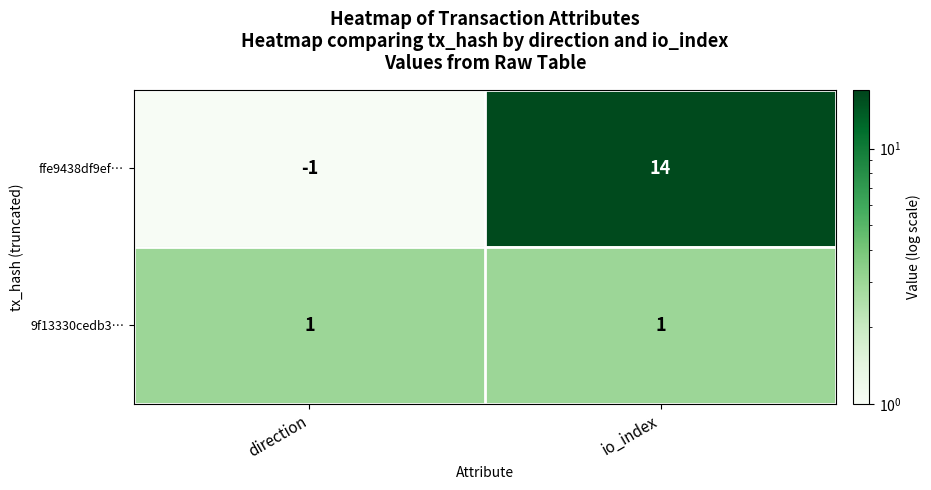

At io_index, list the series in order from largest to smallest.

ffe9438df9ef…, 9f13330cedb3…